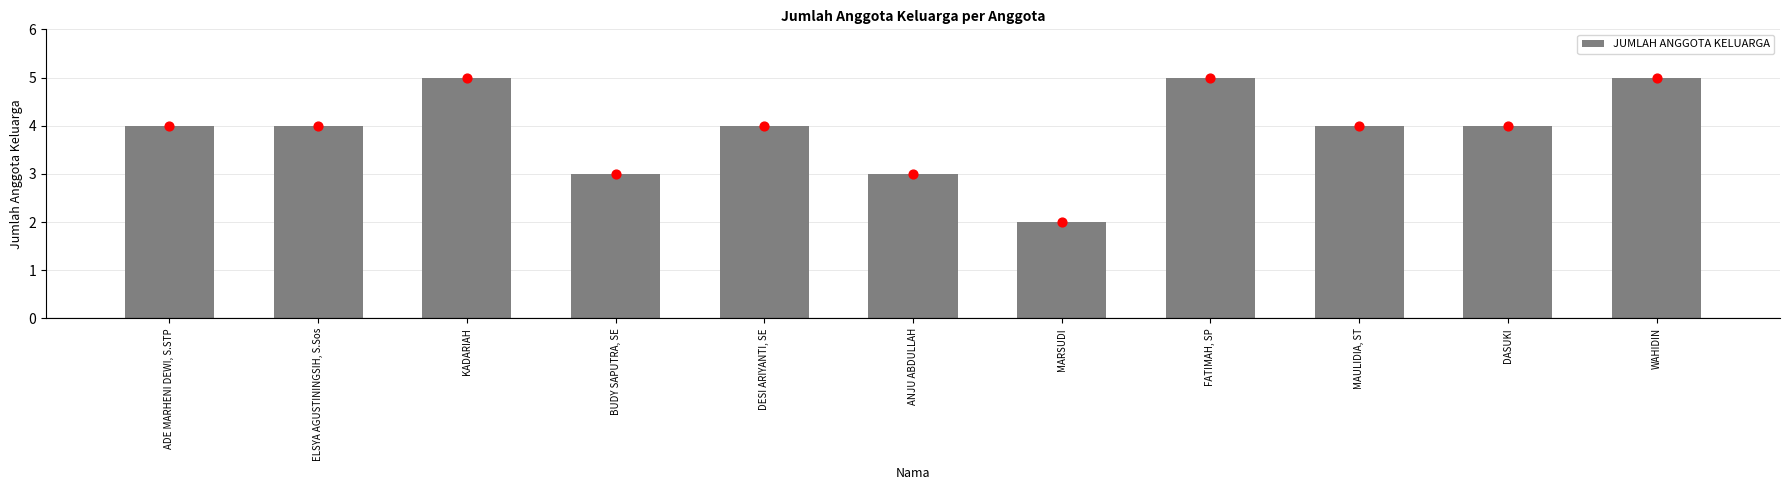

Between DASUKI and MARSUDI, which is larger?

DASUKI